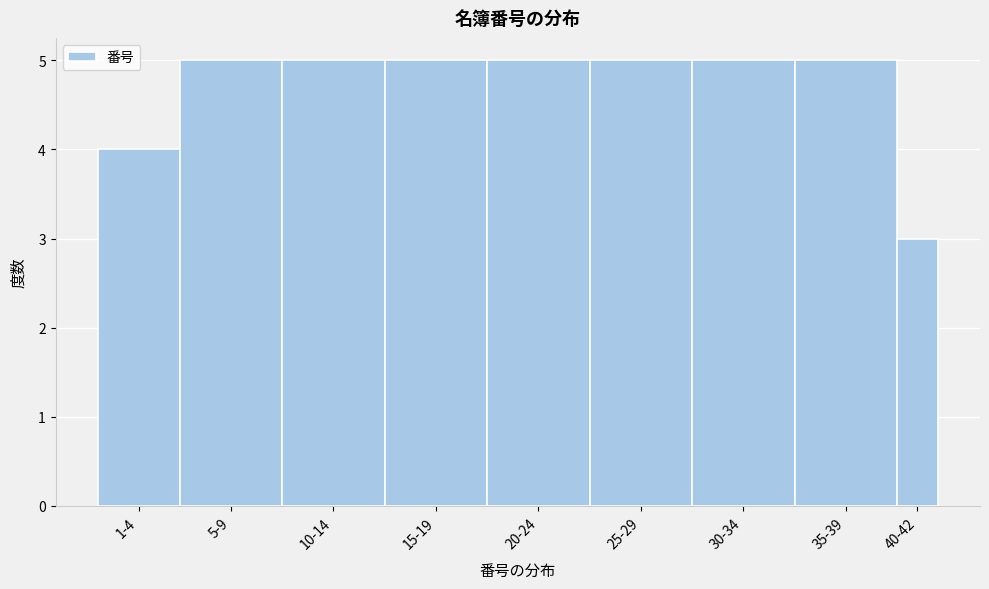

Reading right to left, extract all data points from this chart.

3	5	5	5	5	5	5	5	4